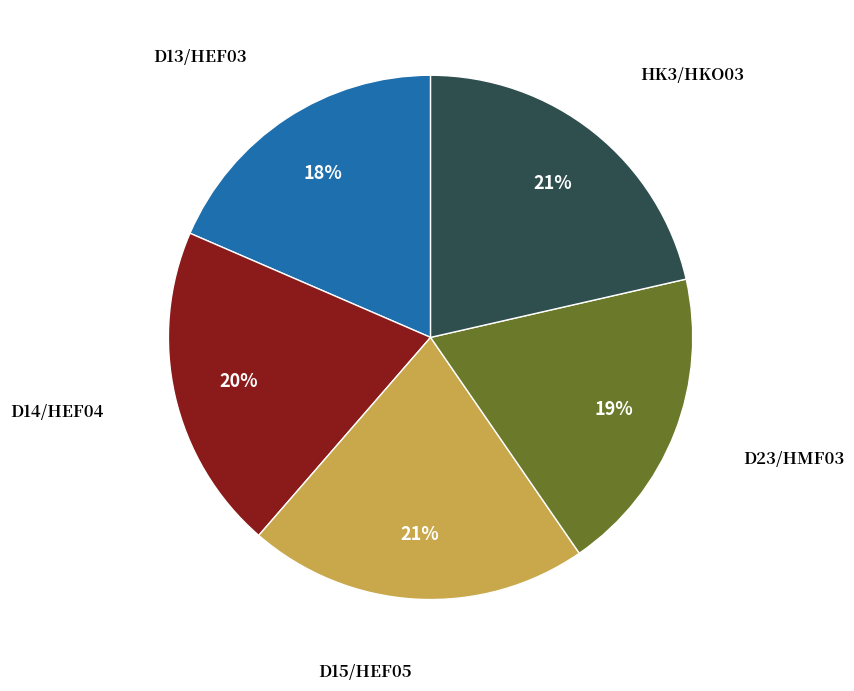

Does any single category account for the majority?

No